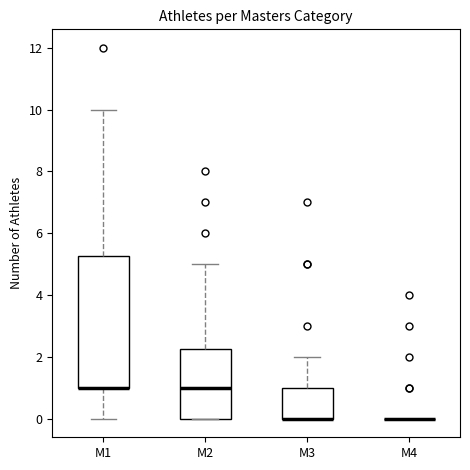

Where does the median line of the box for M2 sit on the y-axis? The values are not printed on the chart, so give them approximately, as read against the axis.

1.0